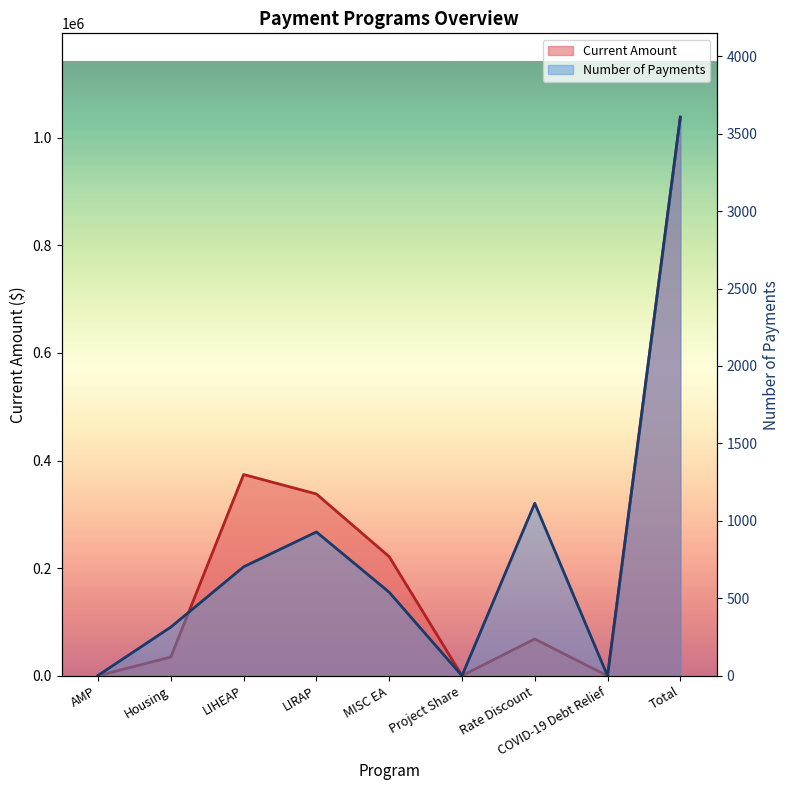

How many values in the Current Amount series are below 68644?

4